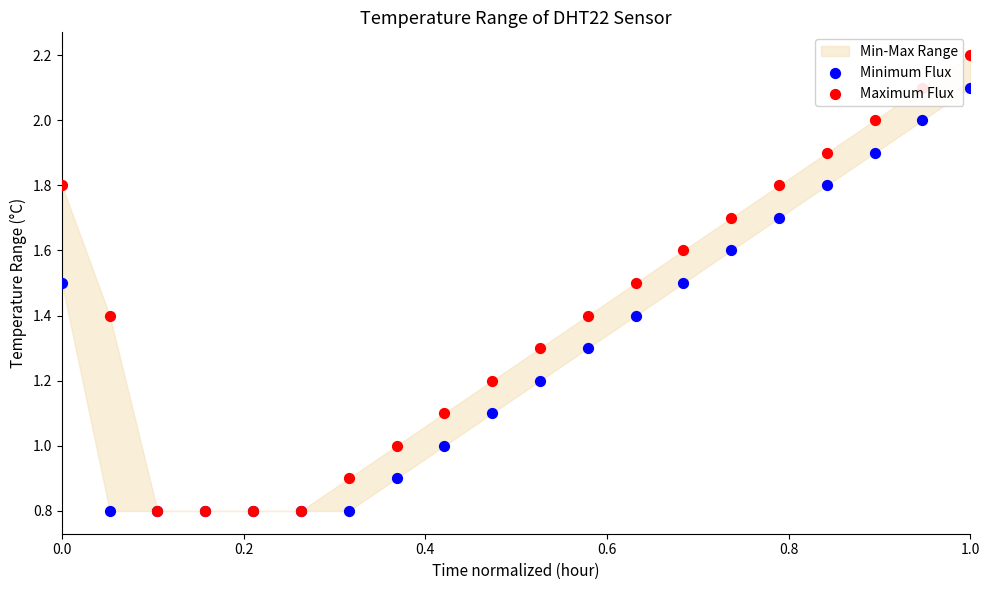

Which series reaches the minimum Y coordinate?

Minimum Flux